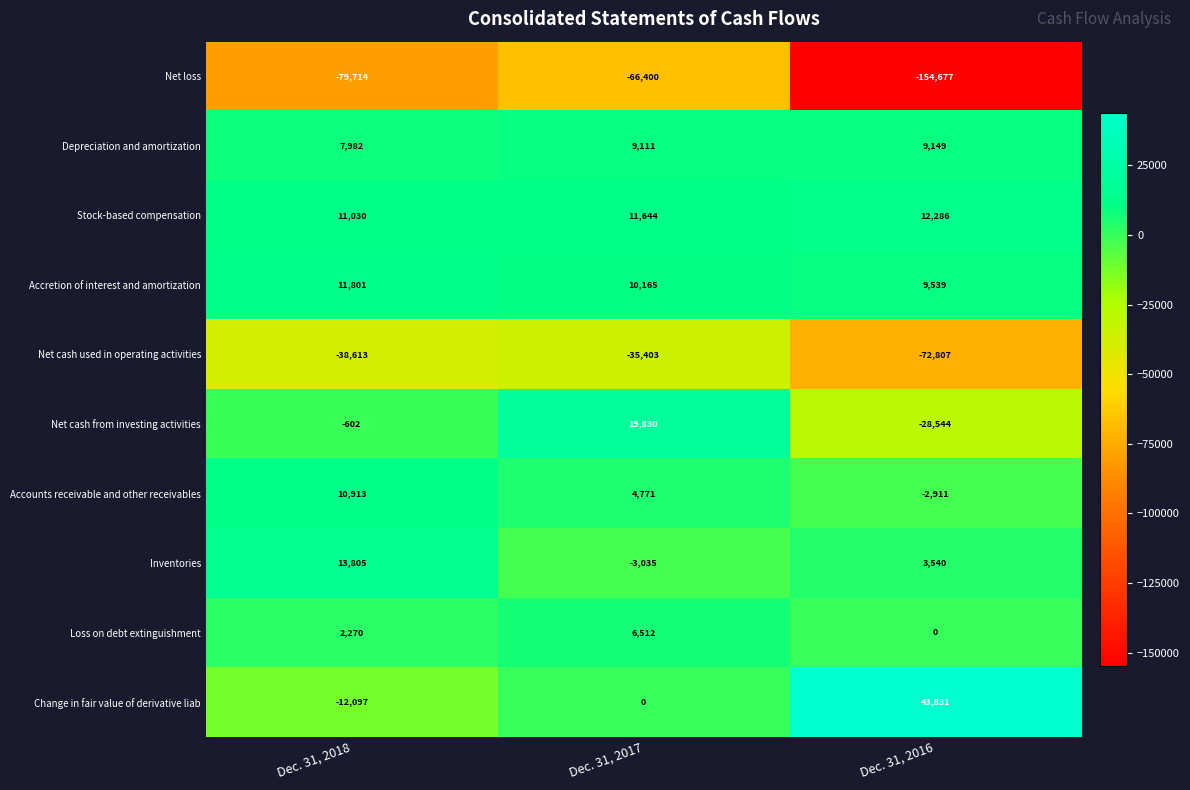

What value does the Loss on debt extinguishment series have at Dec. 31, 2018, to the nearest 50?

2250